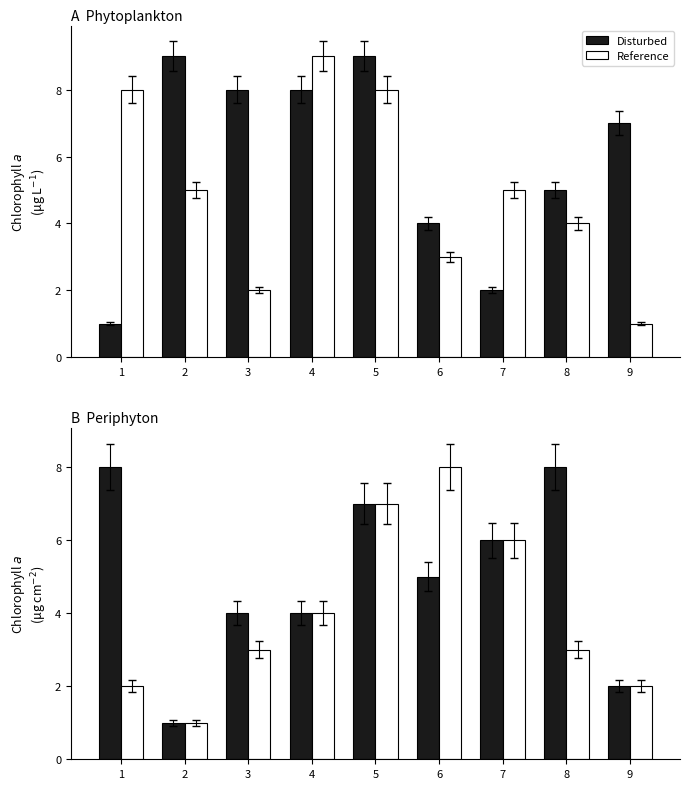

What is the sum of the Reference values at 7 and 2?

7